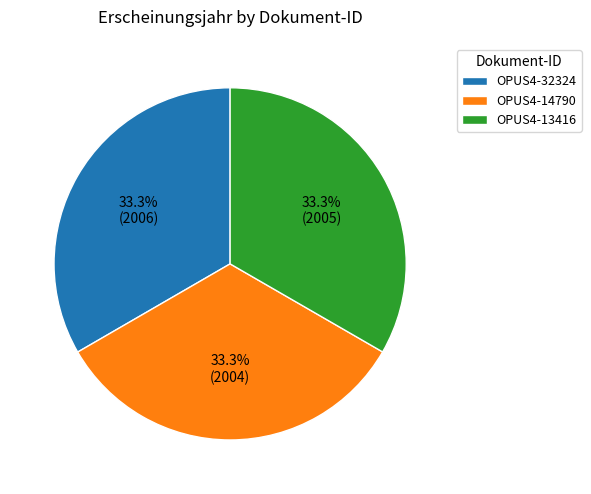

Is there any slice that represents more than half of the pie?

No